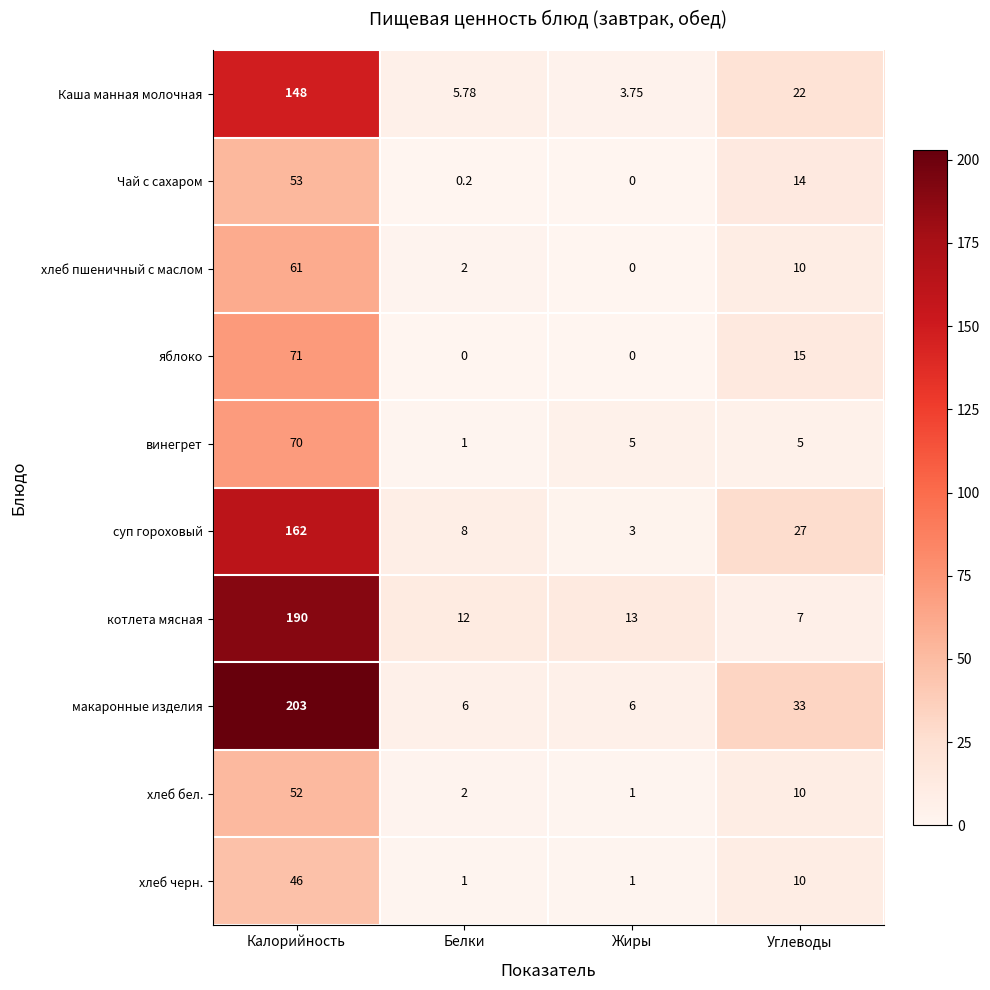

At which label is Чай с сахаром closest to 26?

Углеводы